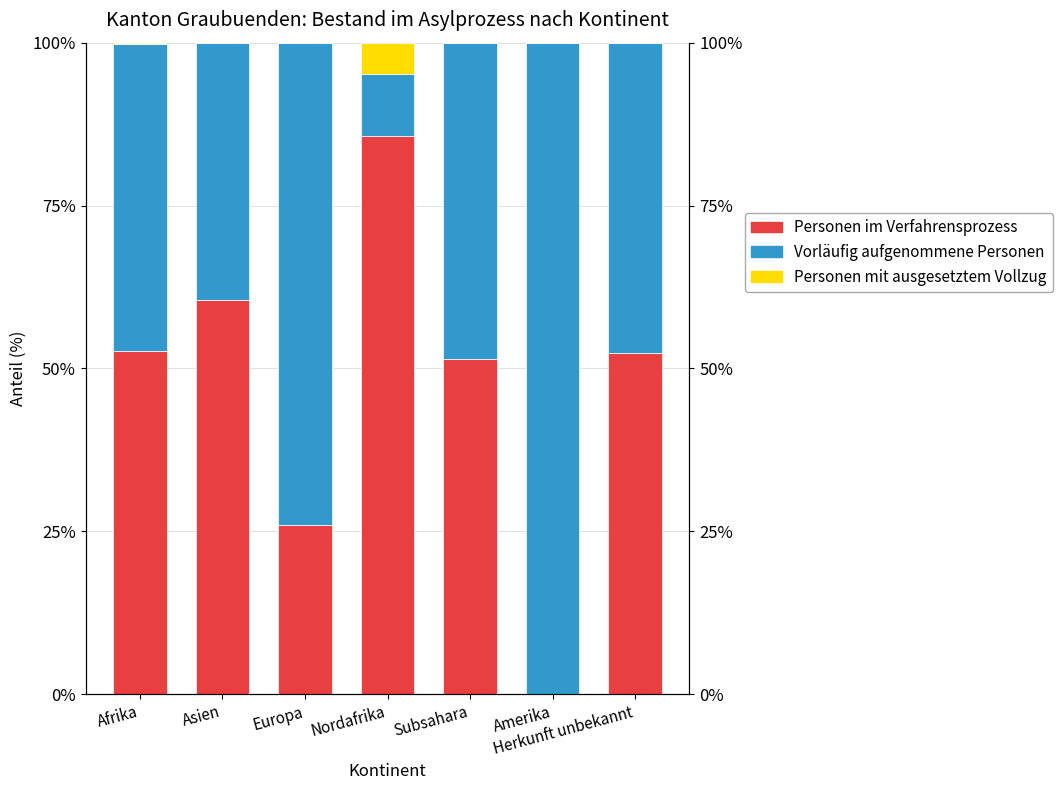

Between Afrika and Amerika, which series saw the biggest shift?

Vorläufig aufgenommene Personen